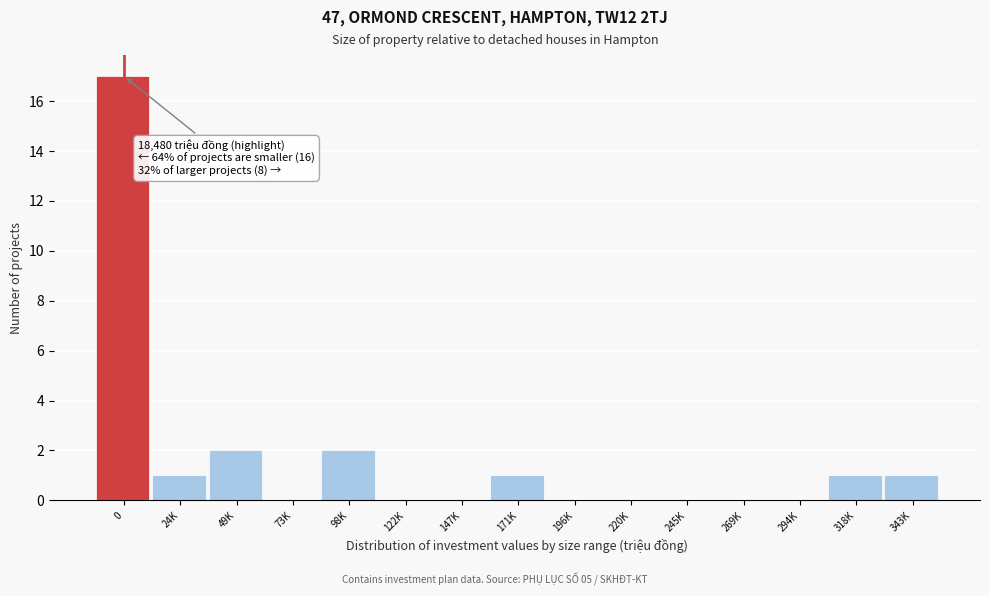

Reading left to right, list all the values displayed in this chart.

0=17	24K=1	49K=2	73K=0	98K=2	122K=0	147K=0	171K=1	196K=0	220K=0	245K=0	269K=0	294K=0	318K=1	343K=1